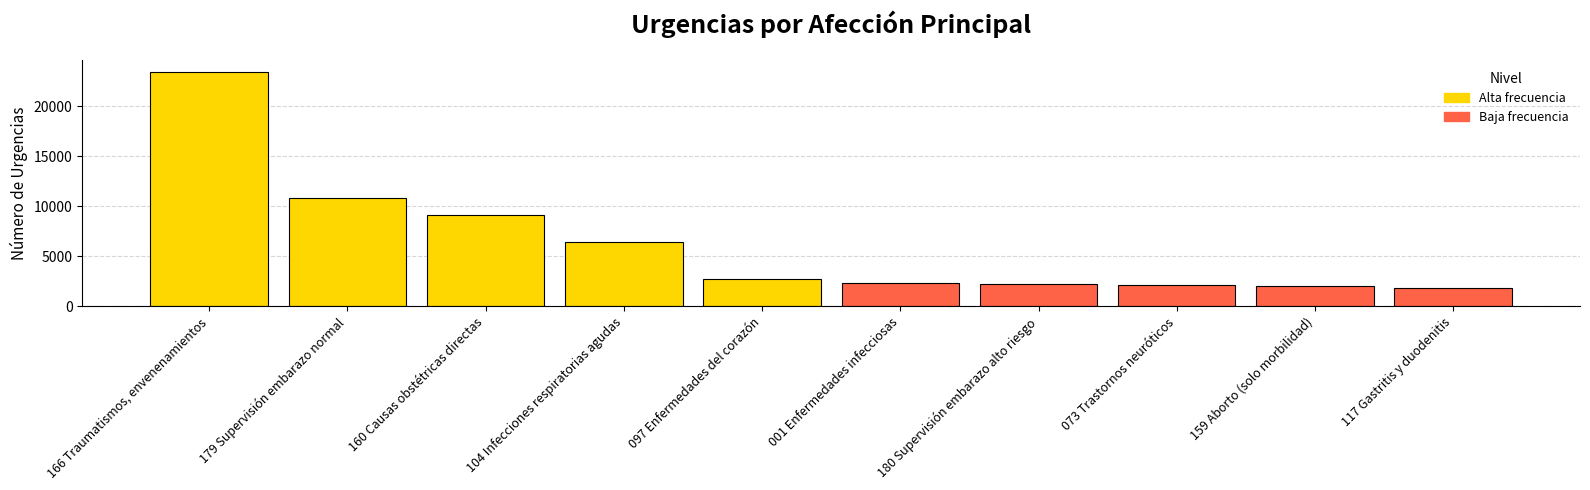

What is the smallest value displayed?

1813